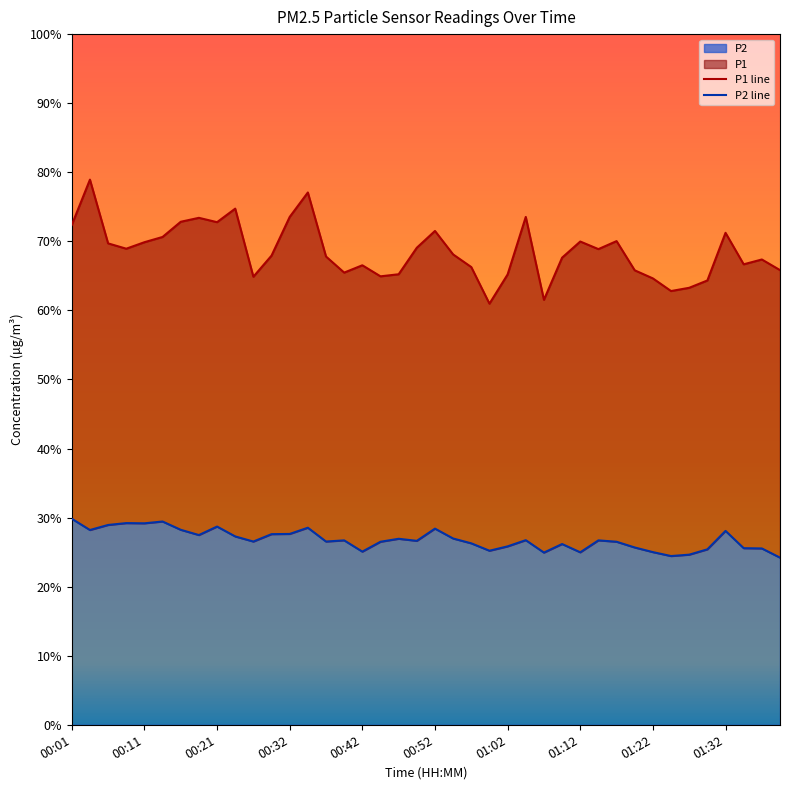

What is the smallest value displayed?

24.2